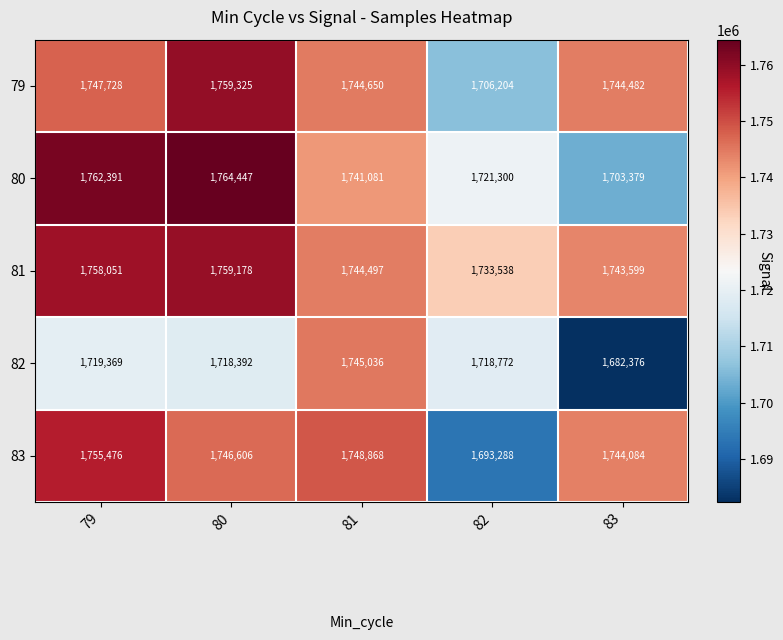

What is the difference between the highest and lowest values at 79?

43022